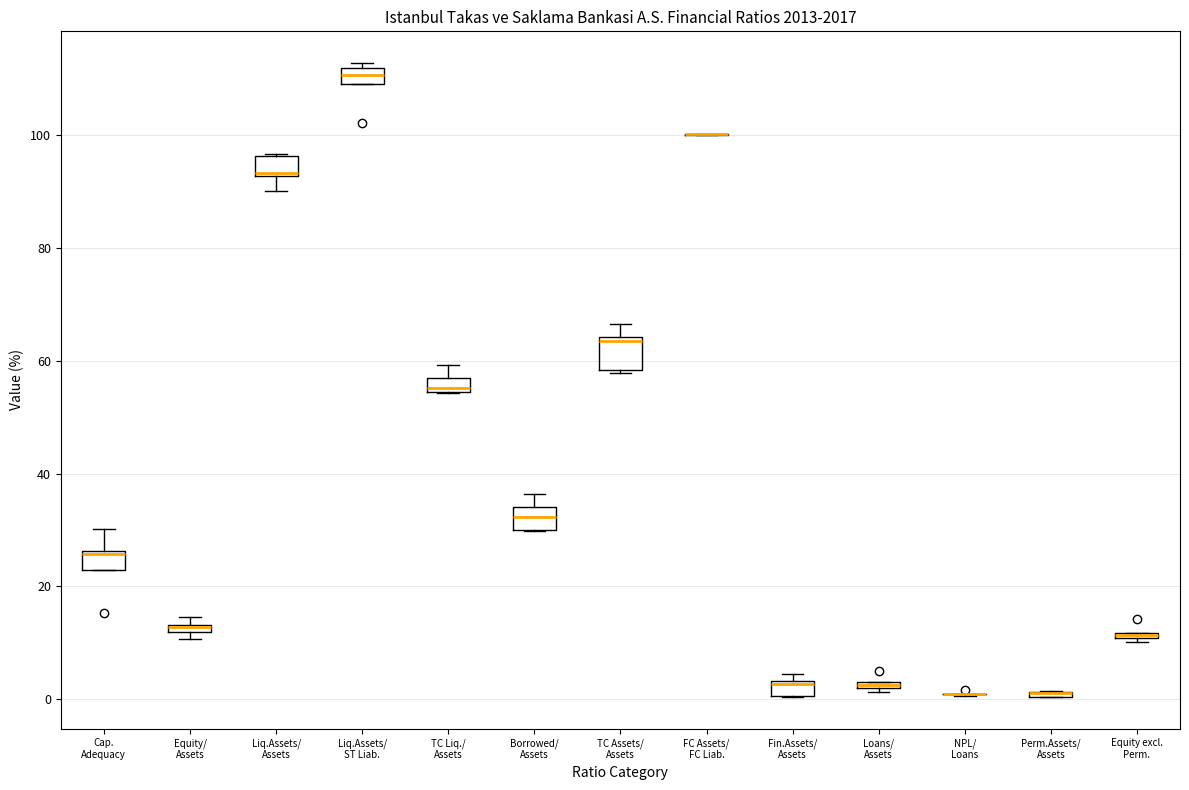

Where is the upper edge of the box for Fin.Assets/ Assets on the y-axis? The values are not printed on the chart, so give them approximately, as read against the axis.

4